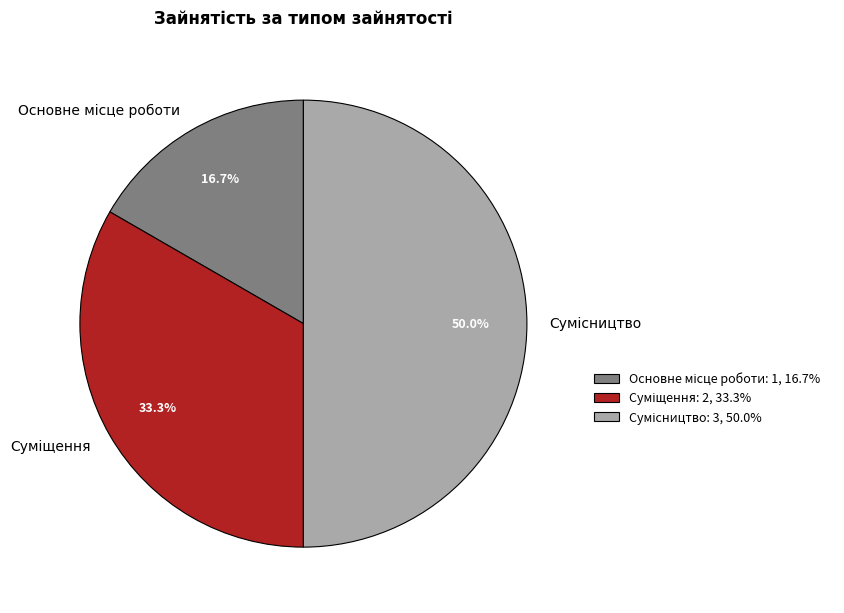

Is there a majority slice in this chart?

No